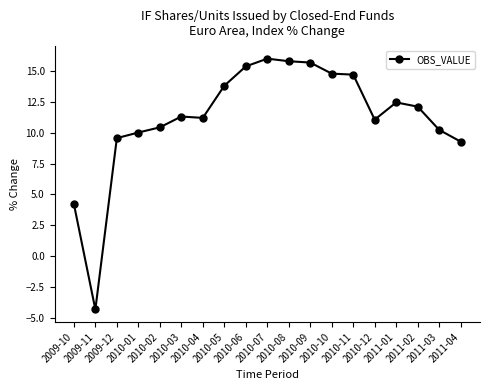

True or false: the data has more than 1 interior local peaks.

True